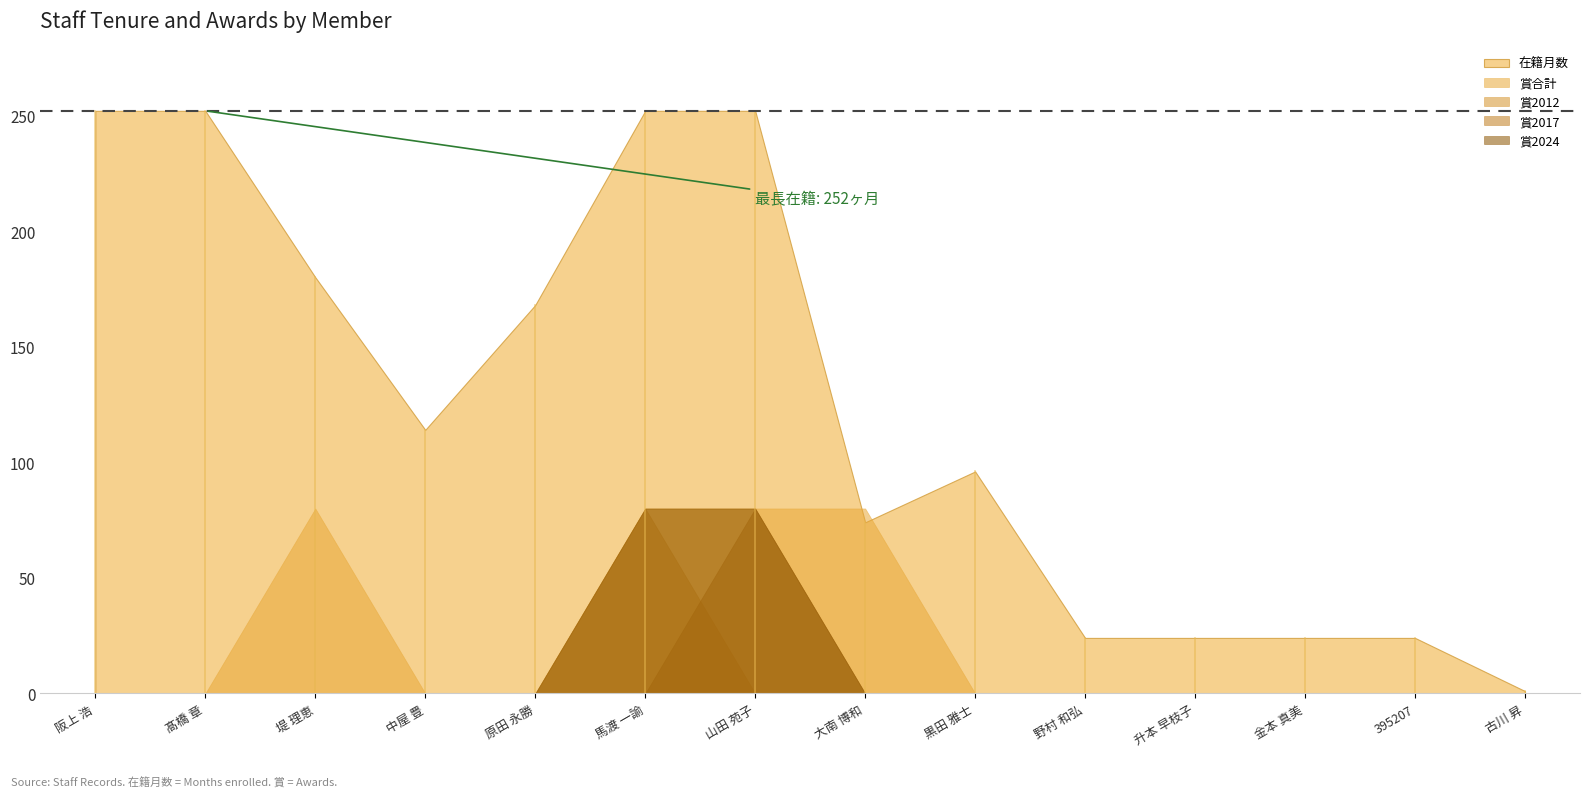

Which category has the lowest value in the 賞合計 series?

阪上 浩